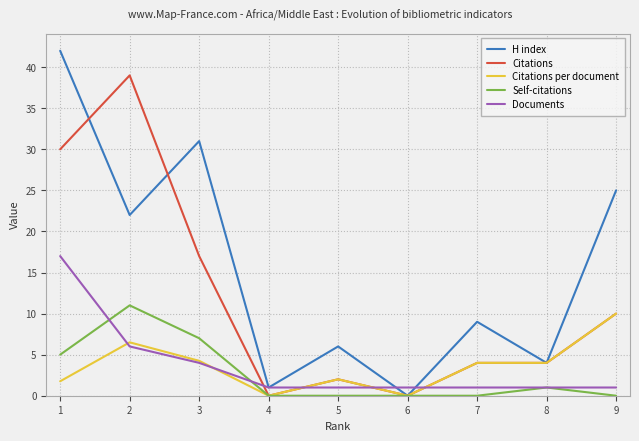

What is the difference between the highest and lowest values at 6?

1.0